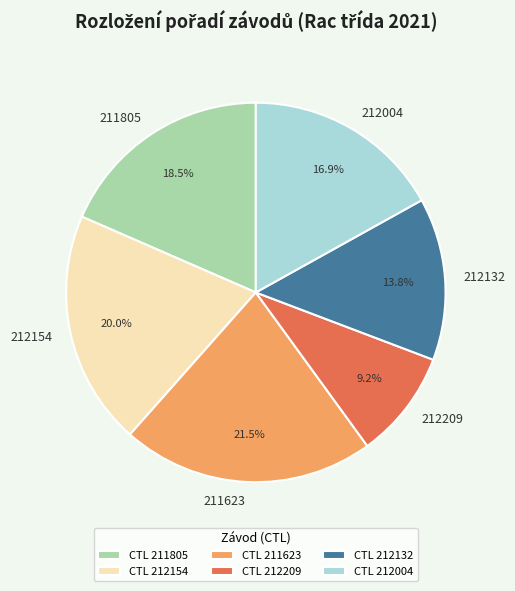

What is the largest slice in the pie chart?

CTL 211623